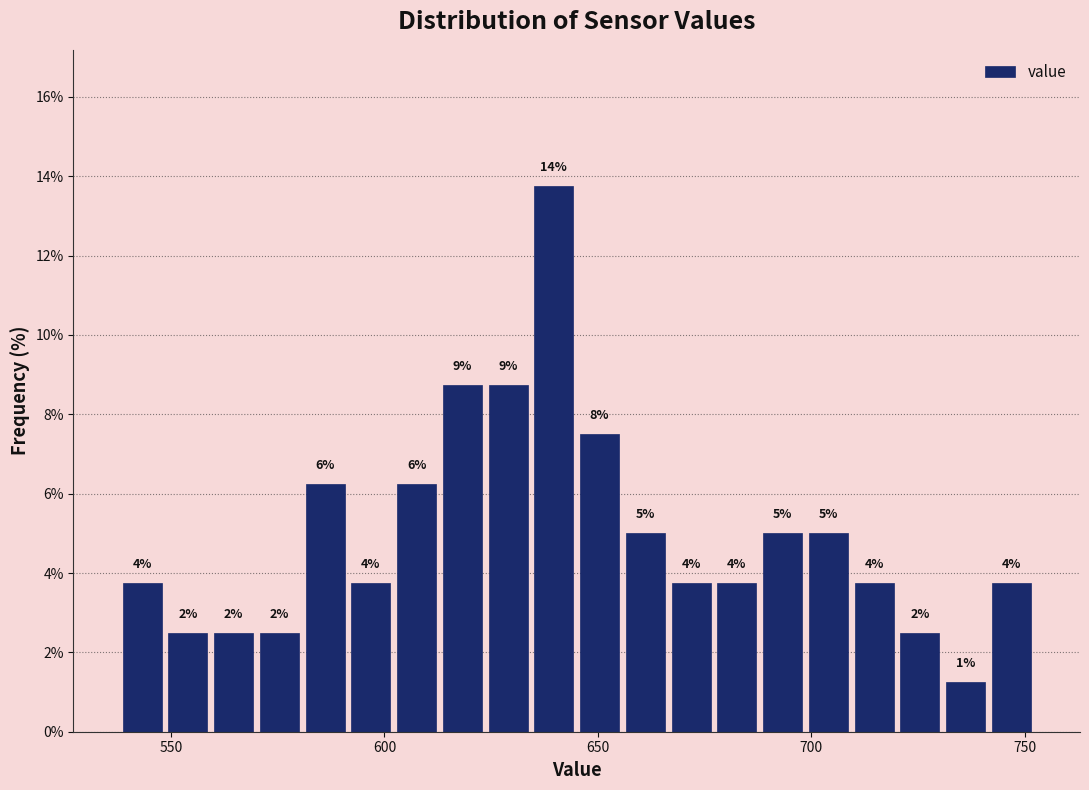

Read against the x-axis, roughly where is the centre of the tallest bar?

640